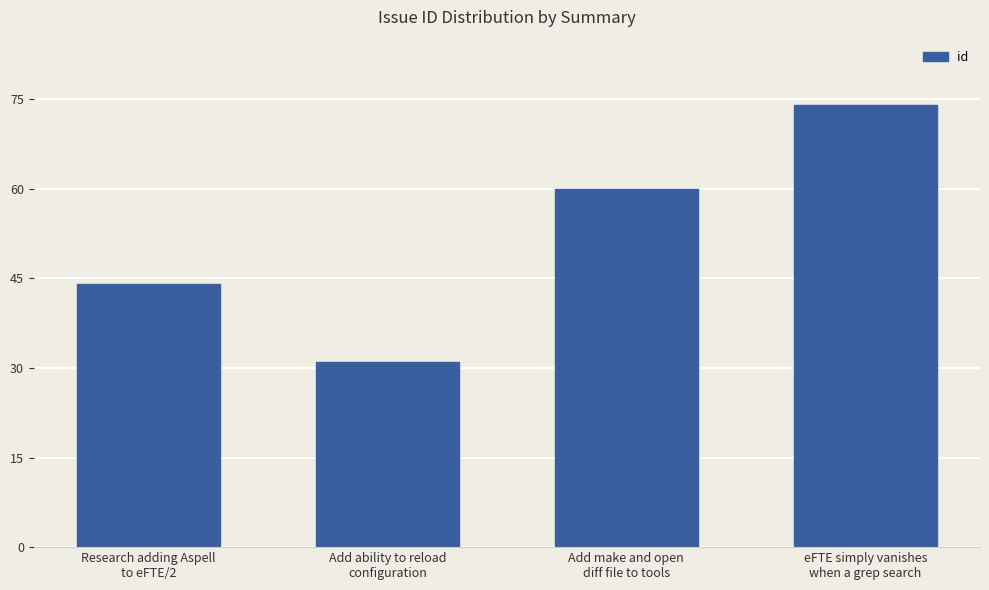

What is the label of the 1st bar from the right?

eFTE simply vanishes
when a grep search